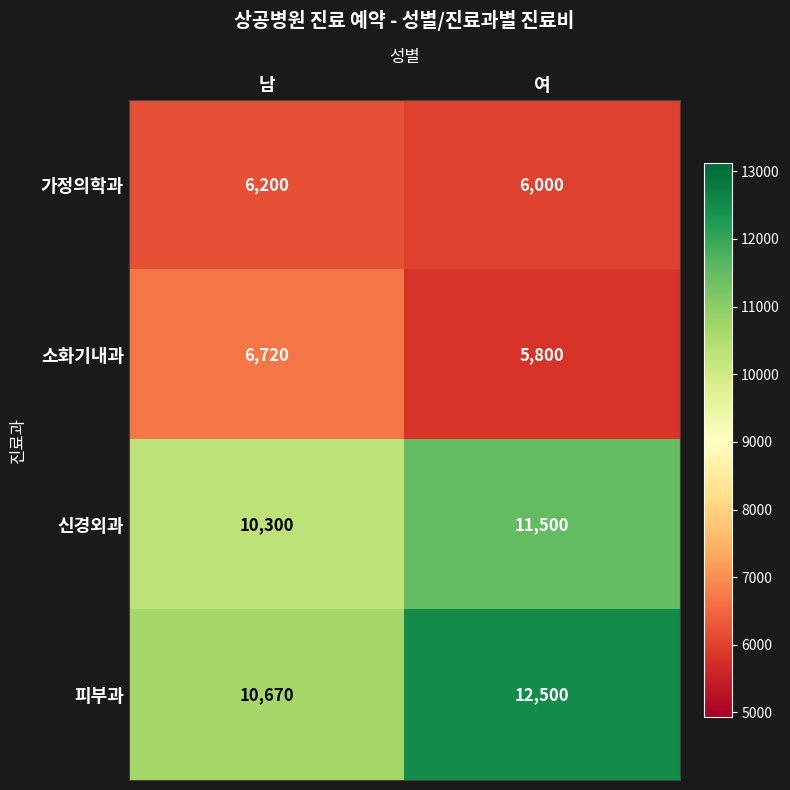

Which series has the largest total across all categories?

피부과